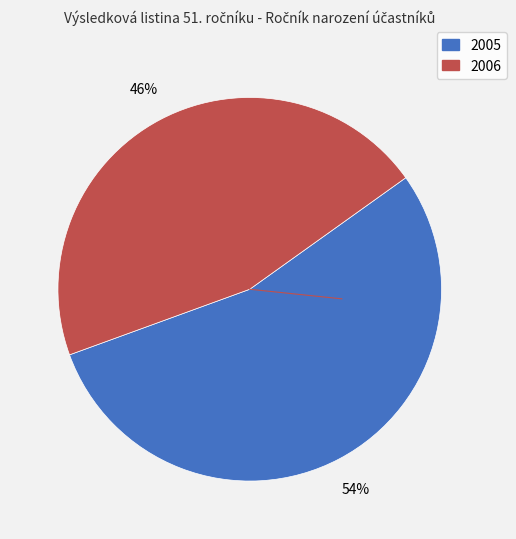

To the nearest percent, what percentage of the pie is 2006?

46%